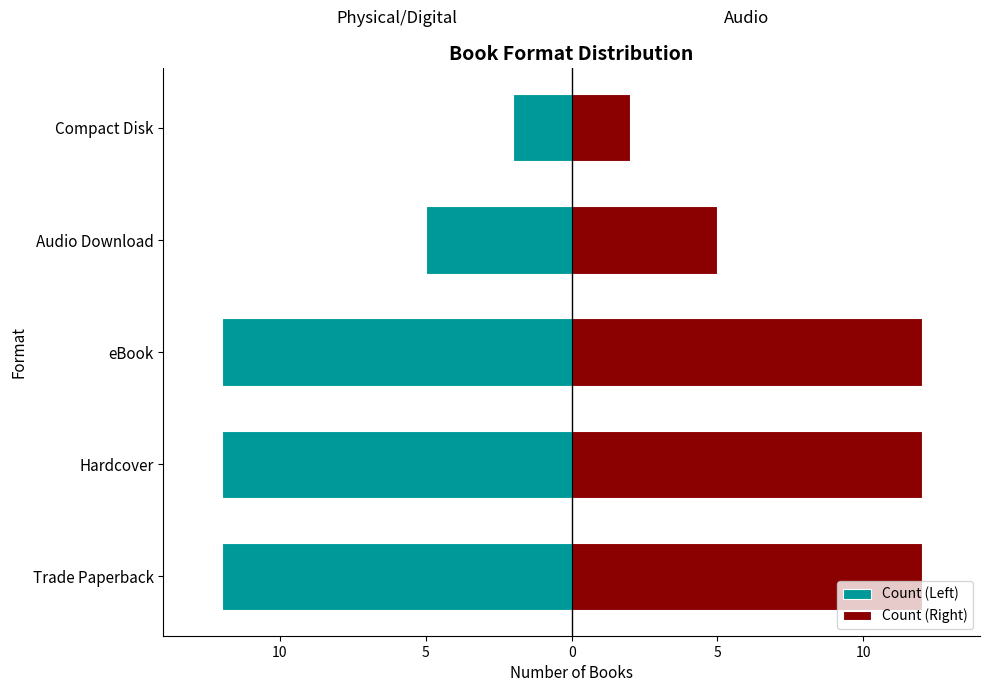

What is the lowest value of the Count (Left) series?

-12